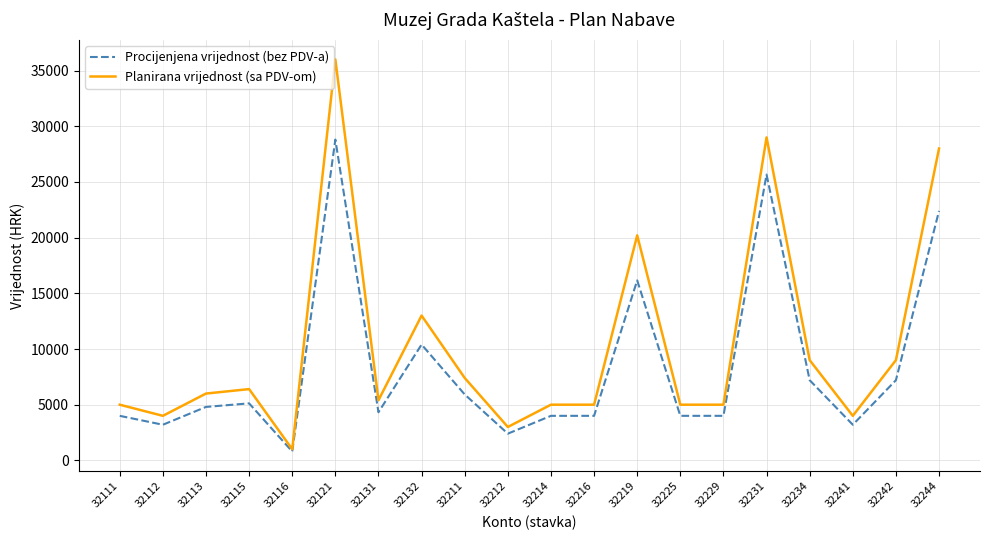

Between 32211 and 32219, which series saw the biggest shift?

Planirana vrijednost (sa PDV-om)